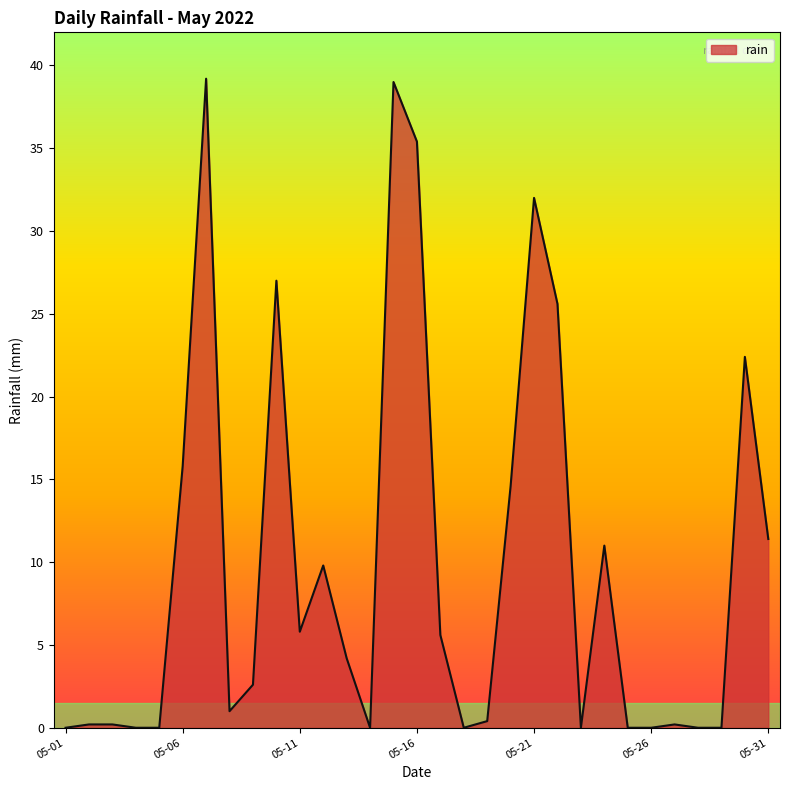

How many values are below 2?

15